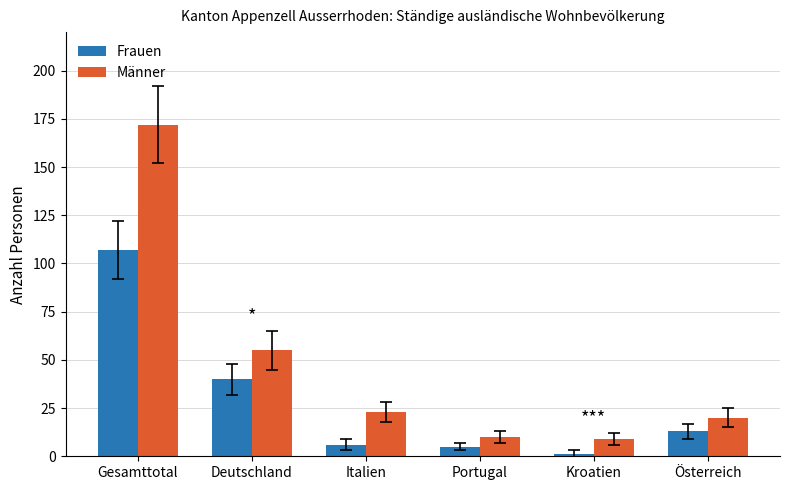

Are the bars horizontal?

No